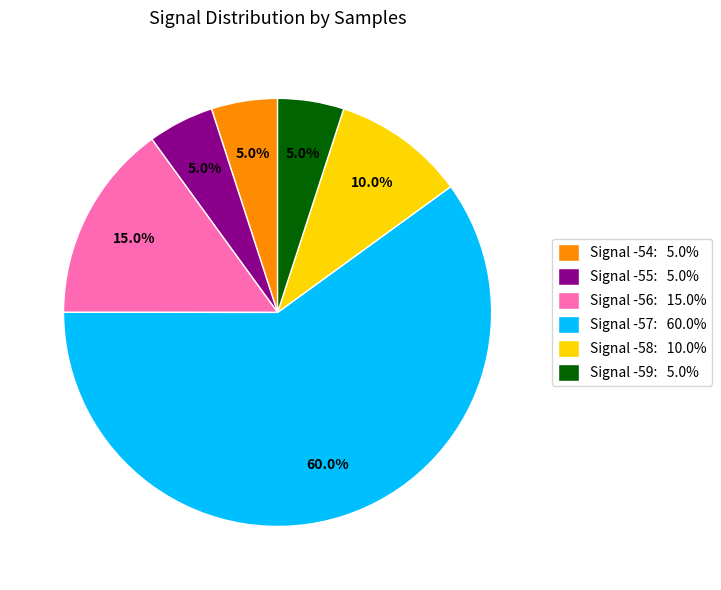

Does Signal -58: 10.0% account for over 50% of the chart?

No